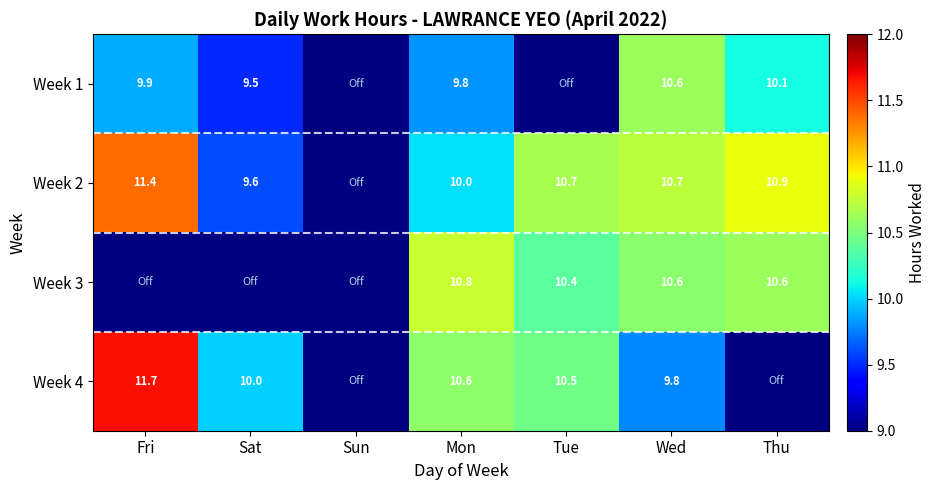

Is the value of Week 2 at Thu greater than the value of Week 4 at Tue?

Yes